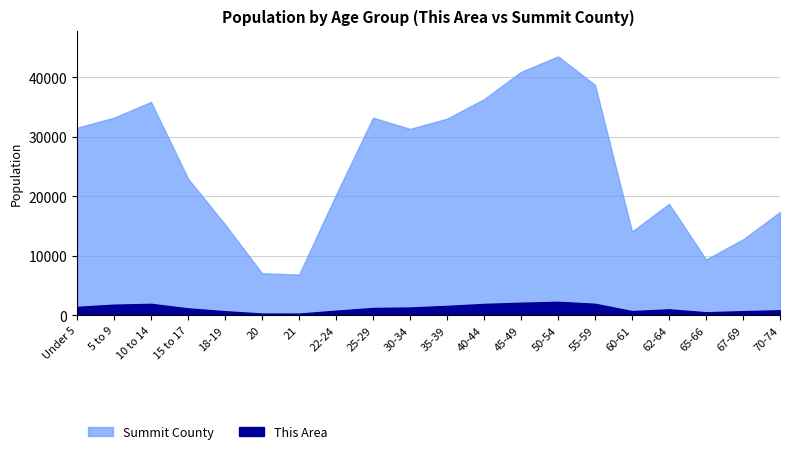

How many data points does each series have?

20